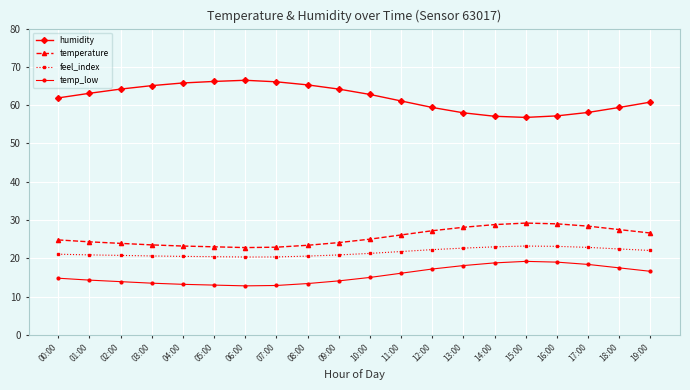

What is the difference between the temp_low values at 15:00 and 08:00?

5.8